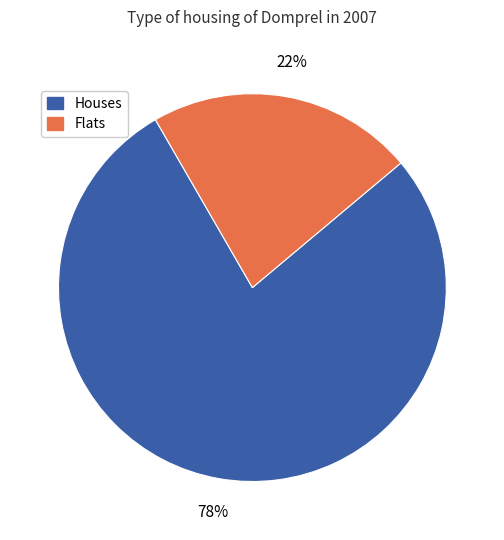

Is there a majority slice in this chart?

Yes